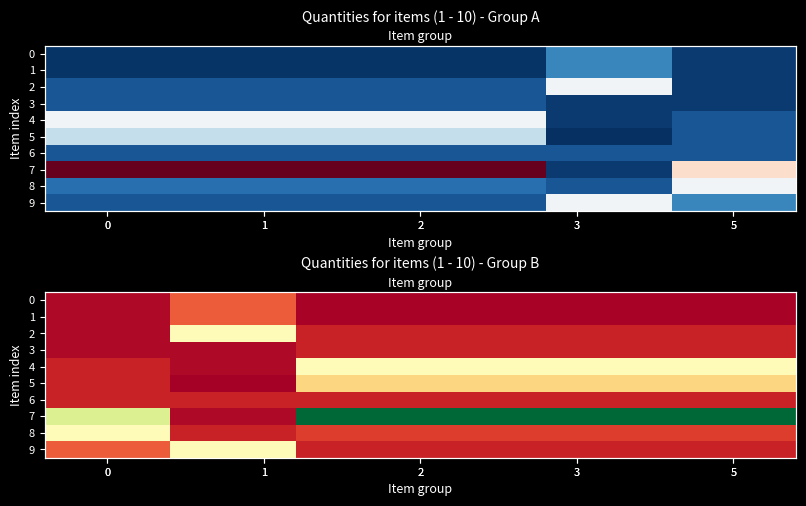

Which series has the largest total across all categories?

7